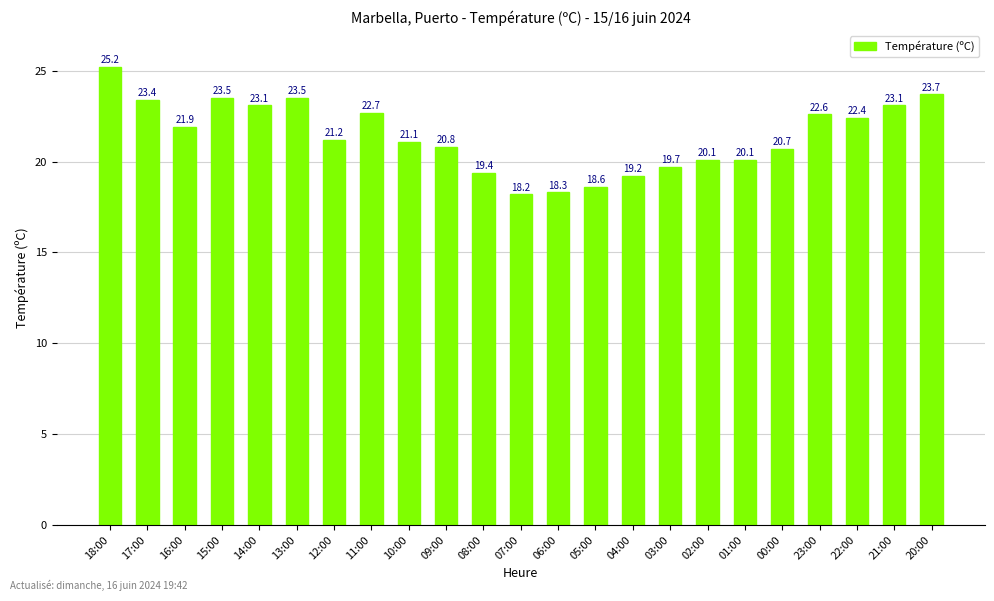

At which category does the chart reach its peak across all series?

18:00